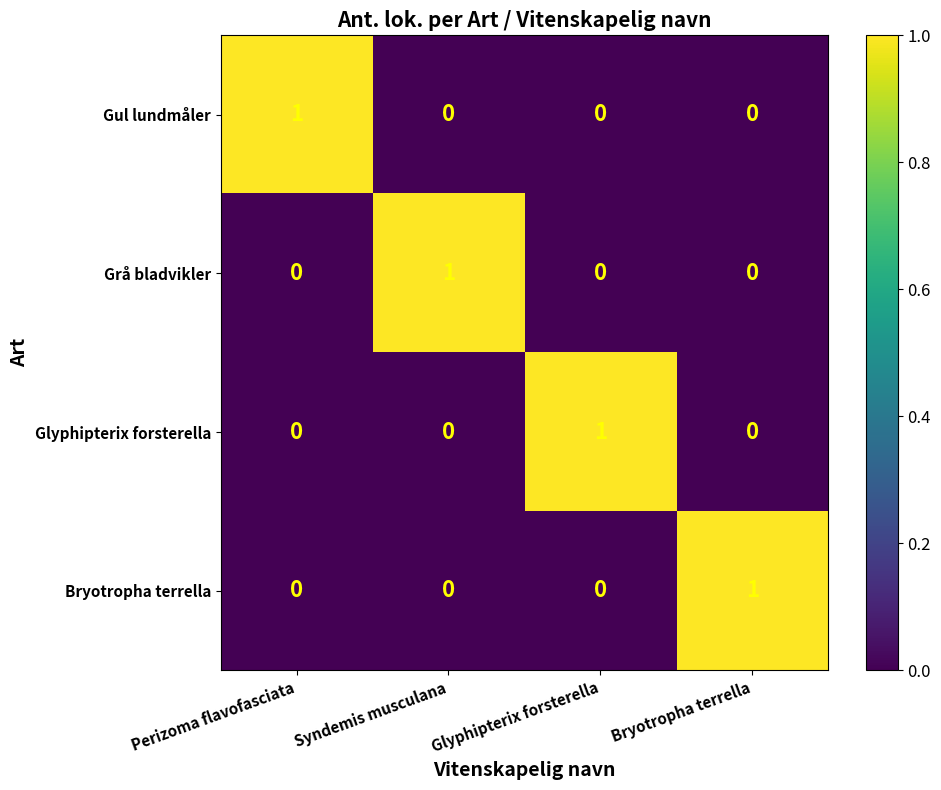

Reading left to right, extract all data points from this chart.

Gul lundmåler: Perizoma flavofasciata=1	Syndemis musculana=0	Glyphipterix forsterella=0	Bryotropha terrella=0
Grå bladvikler: Perizoma flavofasciata=0	Syndemis musculana=1	Glyphipterix forsterella=0	Bryotropha terrella=0
Glyphipterix forsterella: Perizoma flavofasciata=0	Syndemis musculana=0	Glyphipterix forsterella=1	Bryotropha terrella=0
Bryotropha terrella: Perizoma flavofasciata=0	Syndemis musculana=0	Glyphipterix forsterella=0	Bryotropha terrella=1